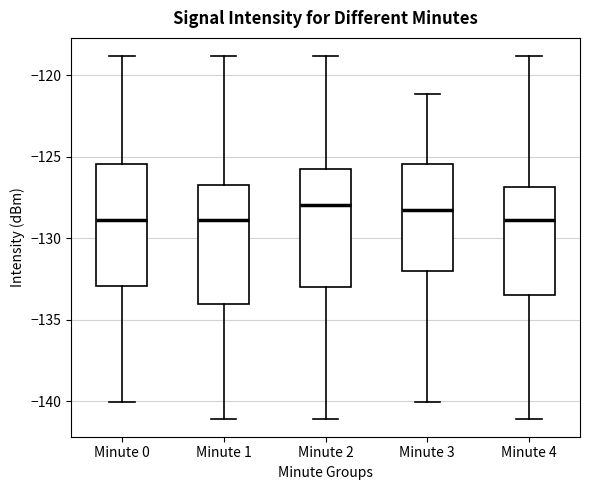

Reading left to right, read every box against the y-axis: the position of its median line, the range the box covers, and the ends of its whiskers. The values are not printed on the chart, so give them approximately, as read against the axis.

Minute 0: median -129.0, box -133.0 to -125.5, whiskers -140.0 to -119.0
Minute 1: median -129.0, box -134.0 to -126.5, whiskers -141.0 to -119.0
Minute 2: median -128.0, box -133.0 to -126.0, whiskers -141.0 to -119.0
Minute 3: median -128.5, box -132.0 to -125.5, whiskers -140.0 to -121.0
Minute 4: median -129.0, box -133.5 to -127.0, whiskers -141.0 to -119.0